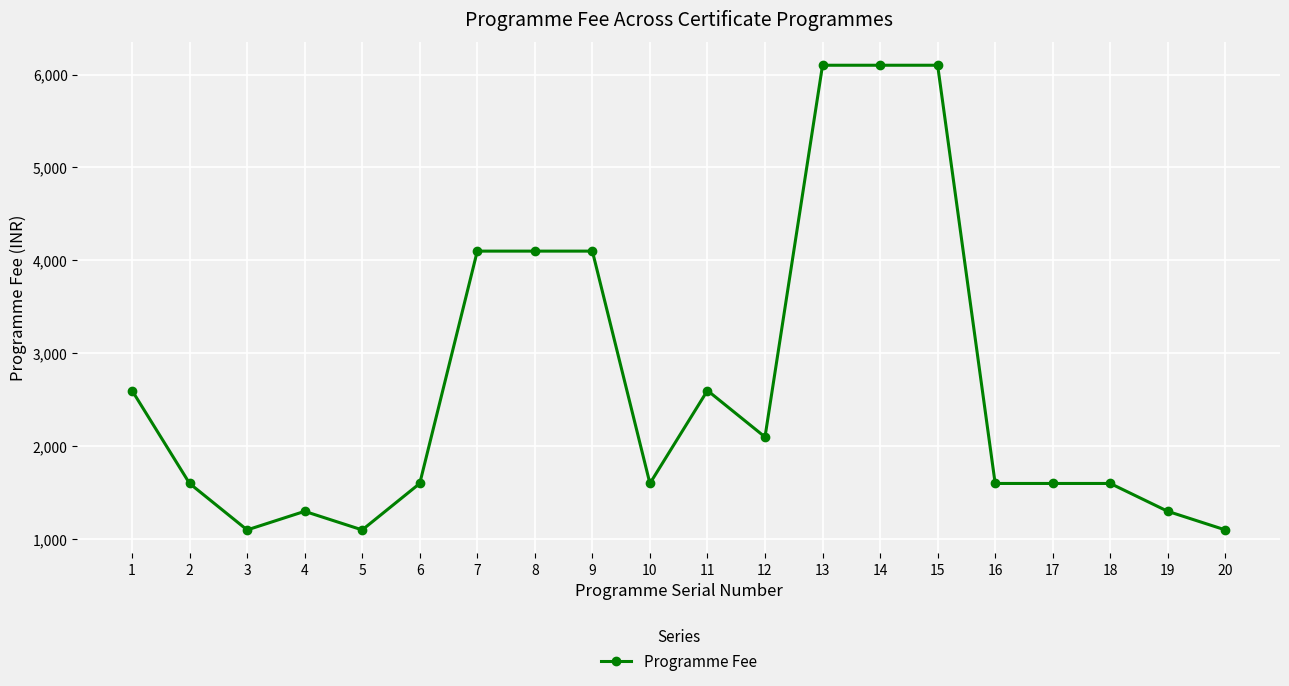

The chart shows a value of 2532 at 10. True or false?

False